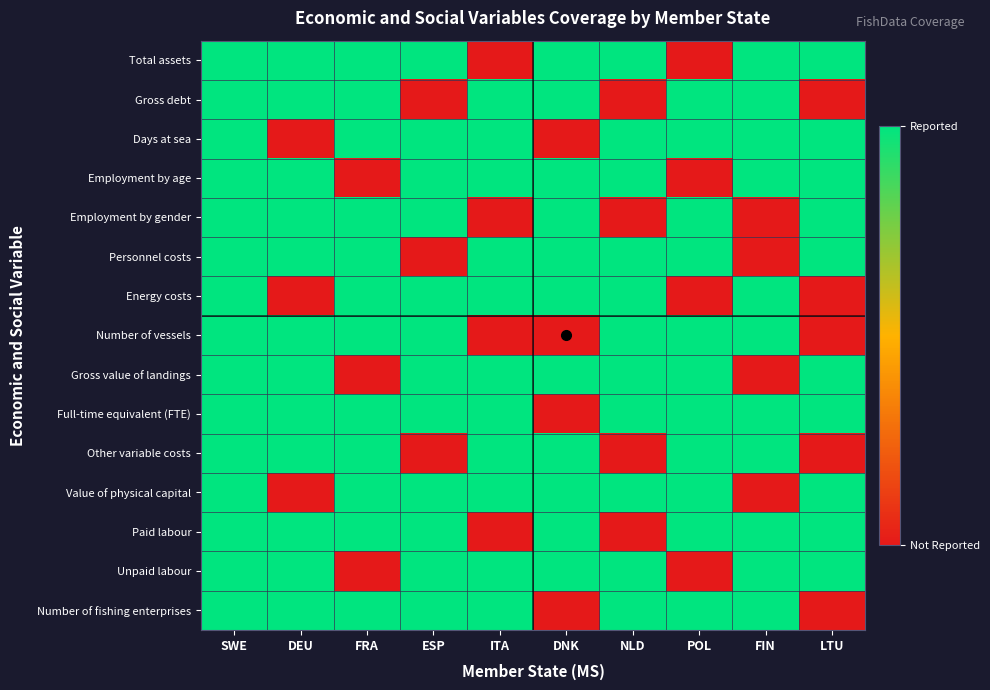

At how many categories does at least one series exceed 0?

10